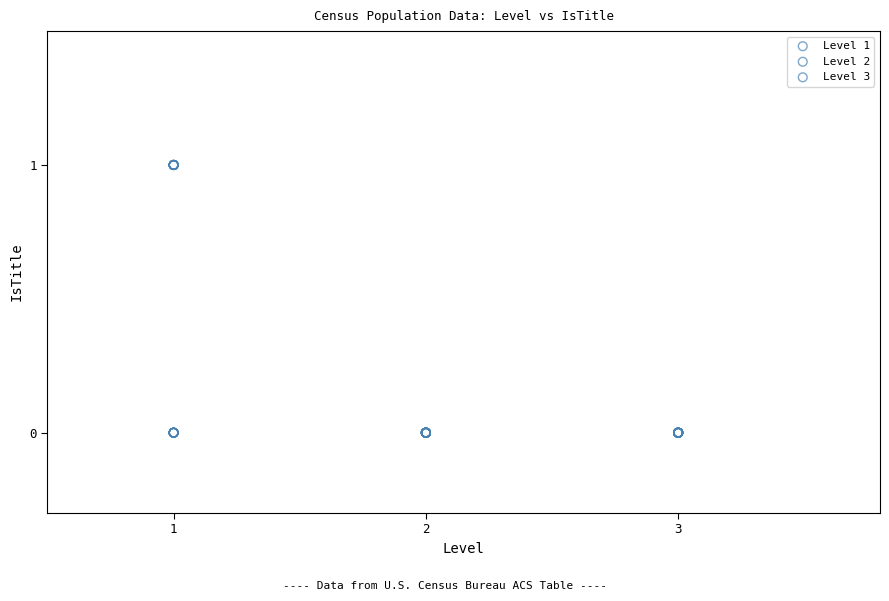

Which series contains the highest Y value?

Level 1